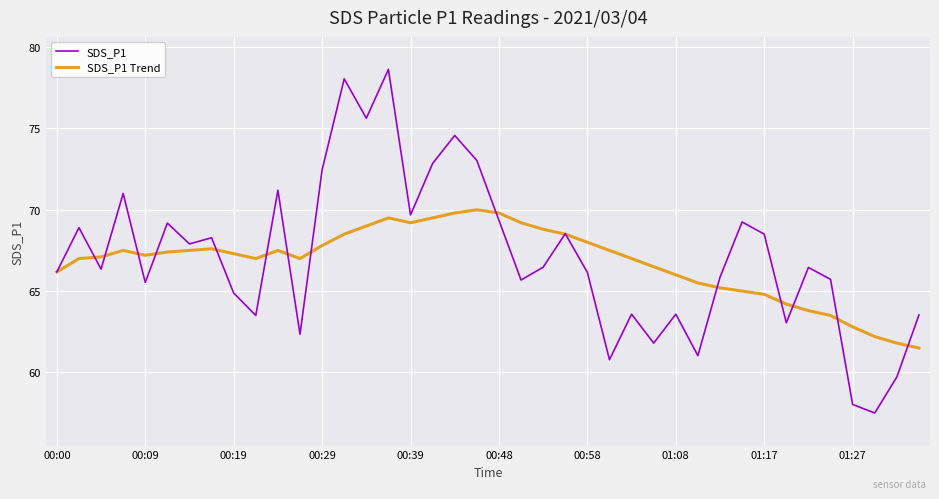

Rank the series by their maximum value, from highest to lowest.

SDS_P1, SDS_P1 Trend